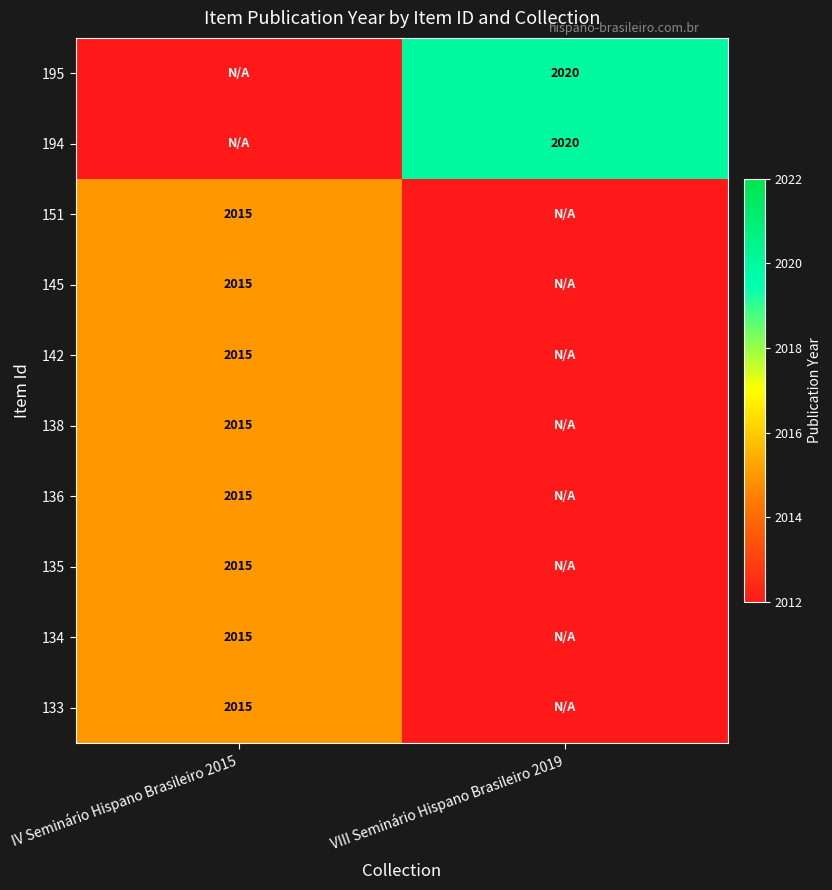

Rank the categories by 138 value from lowest to highest.

VIII Seminário Hispano Brasileiro 2019, IV Seminário Hispano Brasileiro 2015